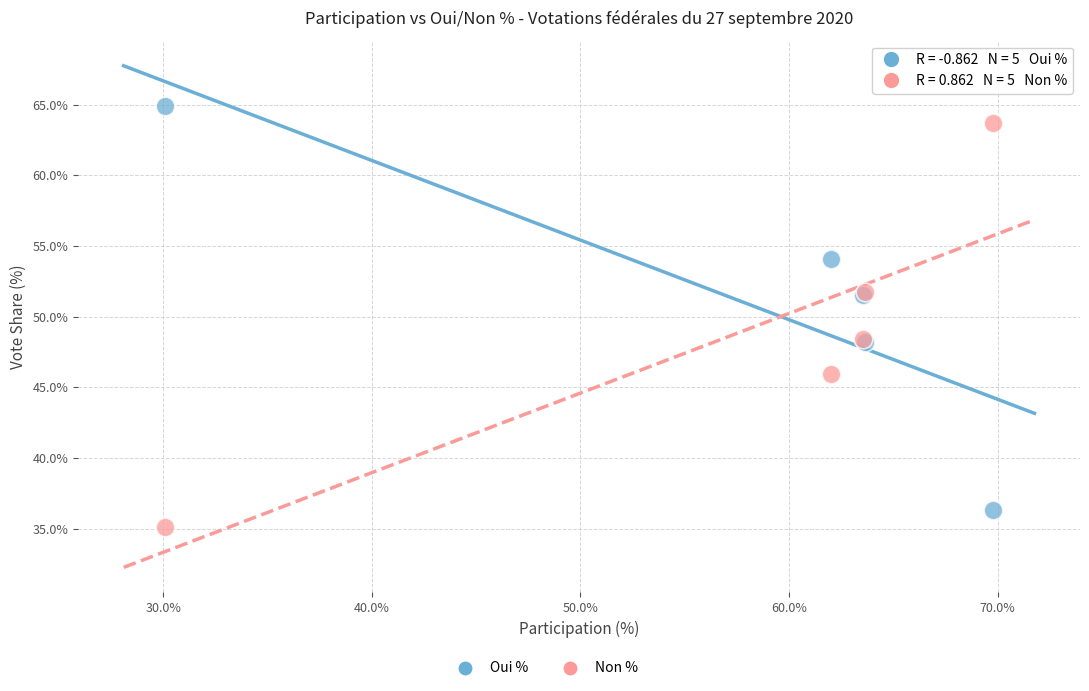

Which series contains the lowest Y value?

Non %